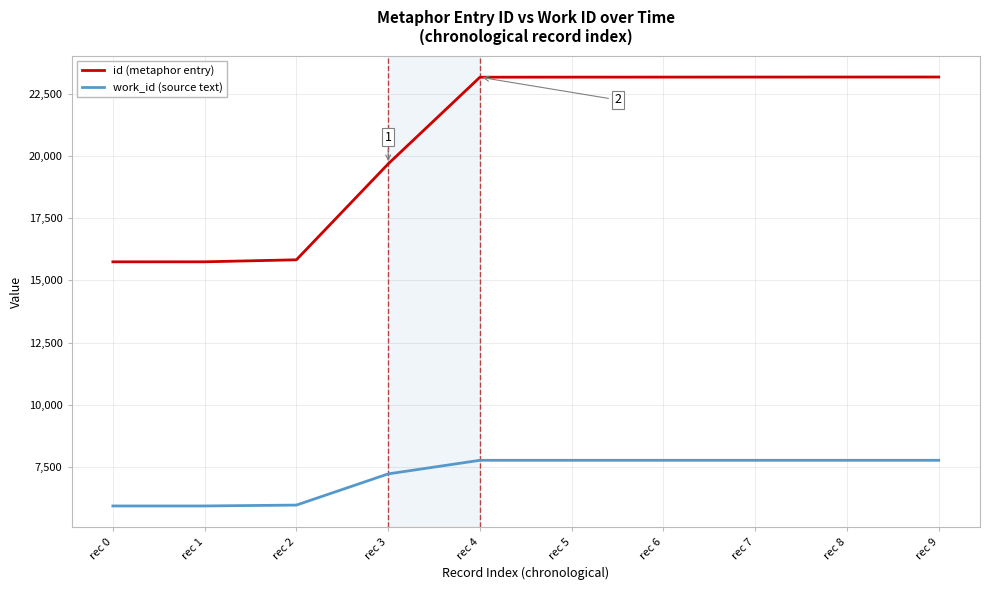

True or false: work_id (source text) has a value of 13246 at rec 4.

False